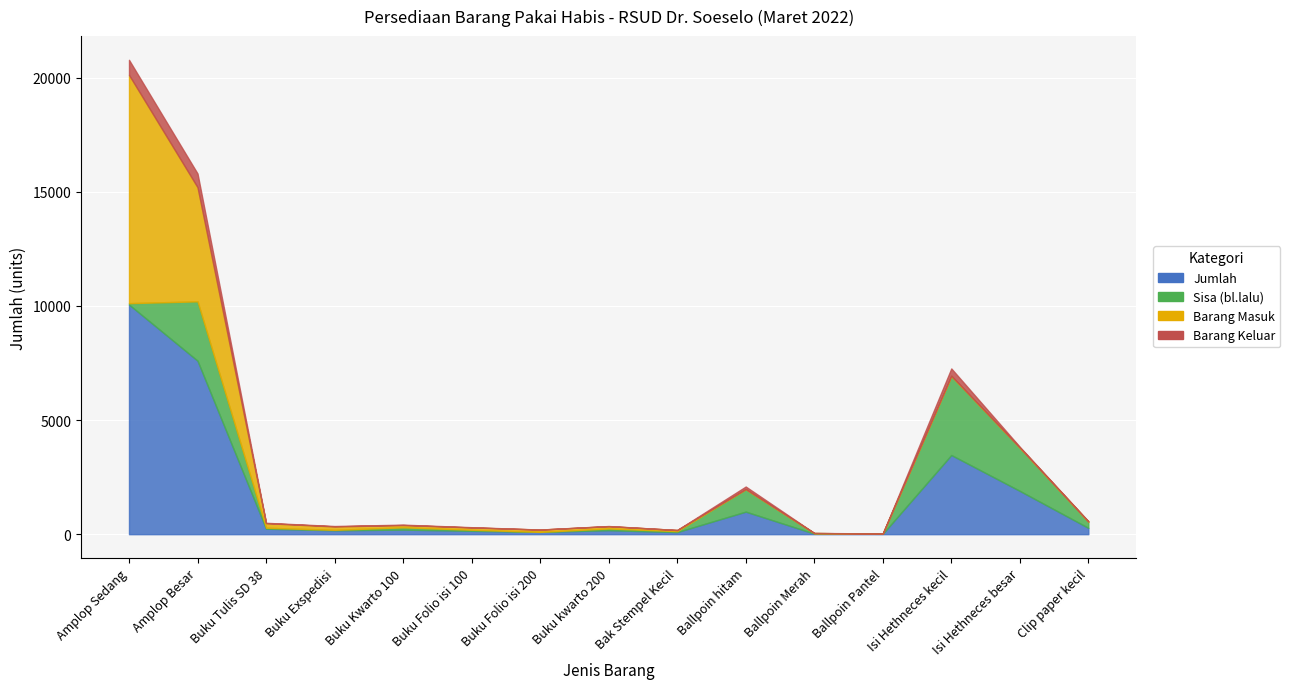

Does the chart display data point markers on the line(s)?

No